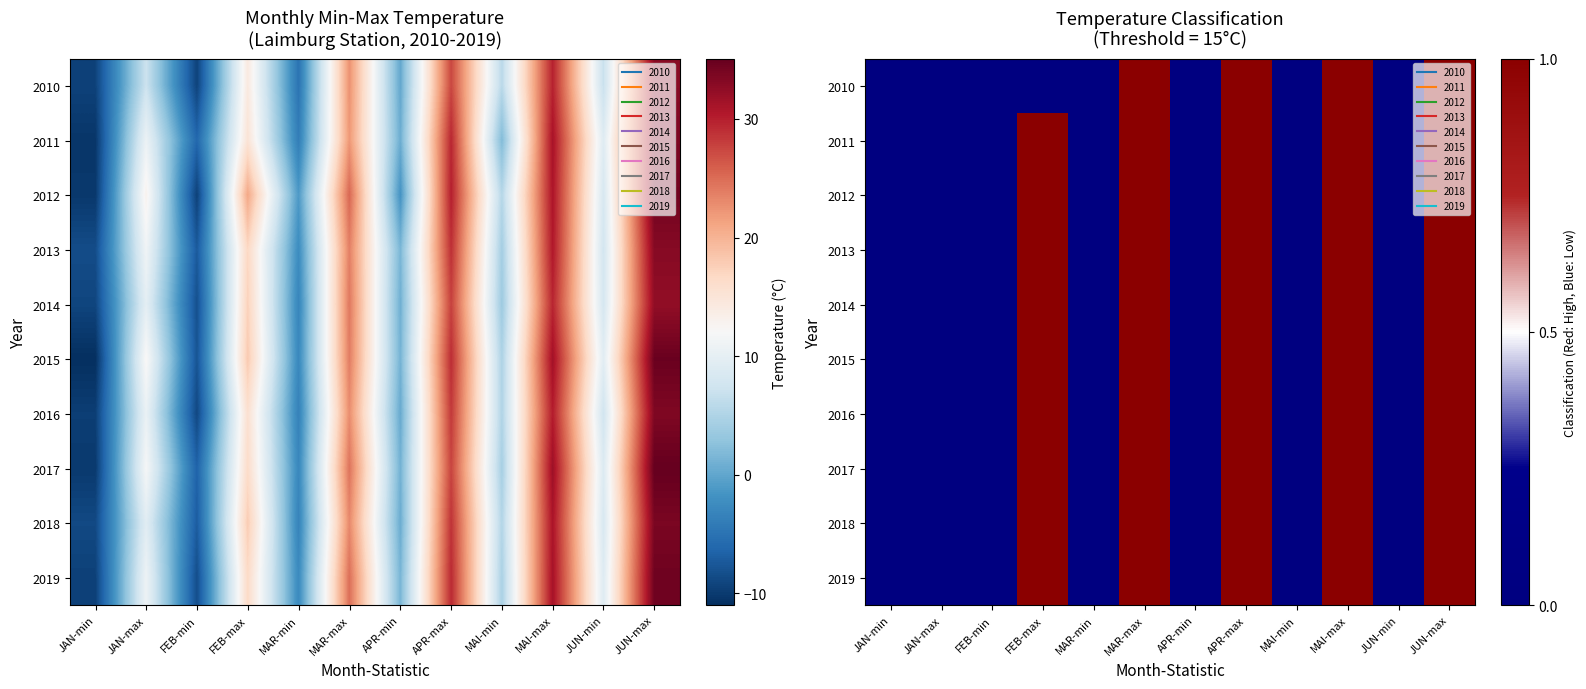

The value of 2016 at MAR-min is 0. True or false?

False